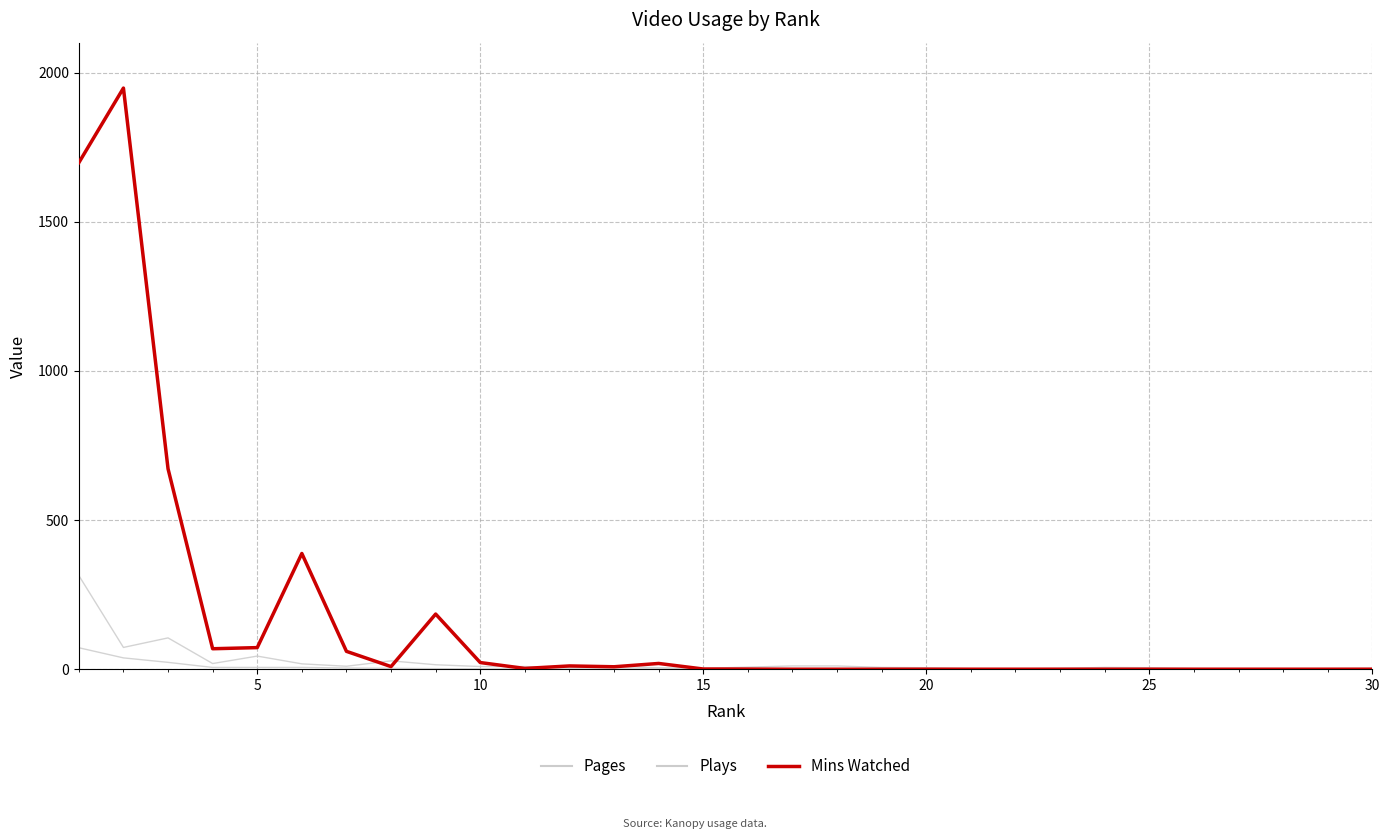

Is this an area chart (filled region under the line)?

No